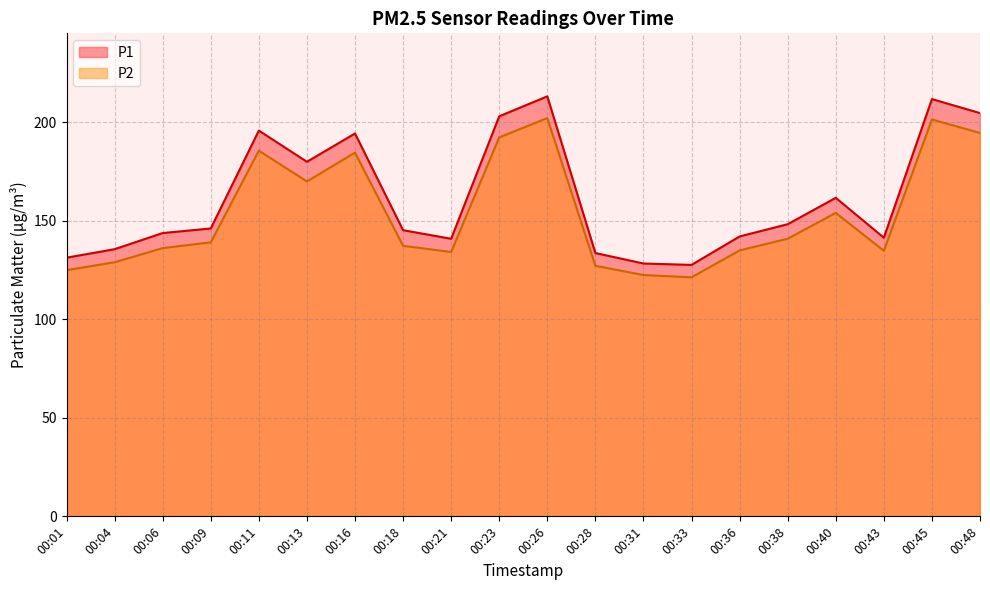

List the labels in order of P2 value, largest first.

00:26, 00:45, 00:48, 00:23, 00:11, 00:16, 00:13, 00:40, 00:38, 00:09, 00:18, 00:06, 00:36, 00:43, 00:21, 00:04, 00:28, 00:01, 00:31, 00:33